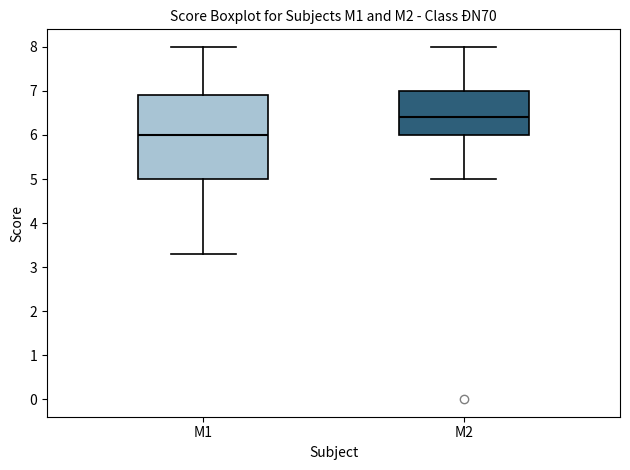

Comparing the boxes themselves (not the whiskers), which one is the tallest?

M1